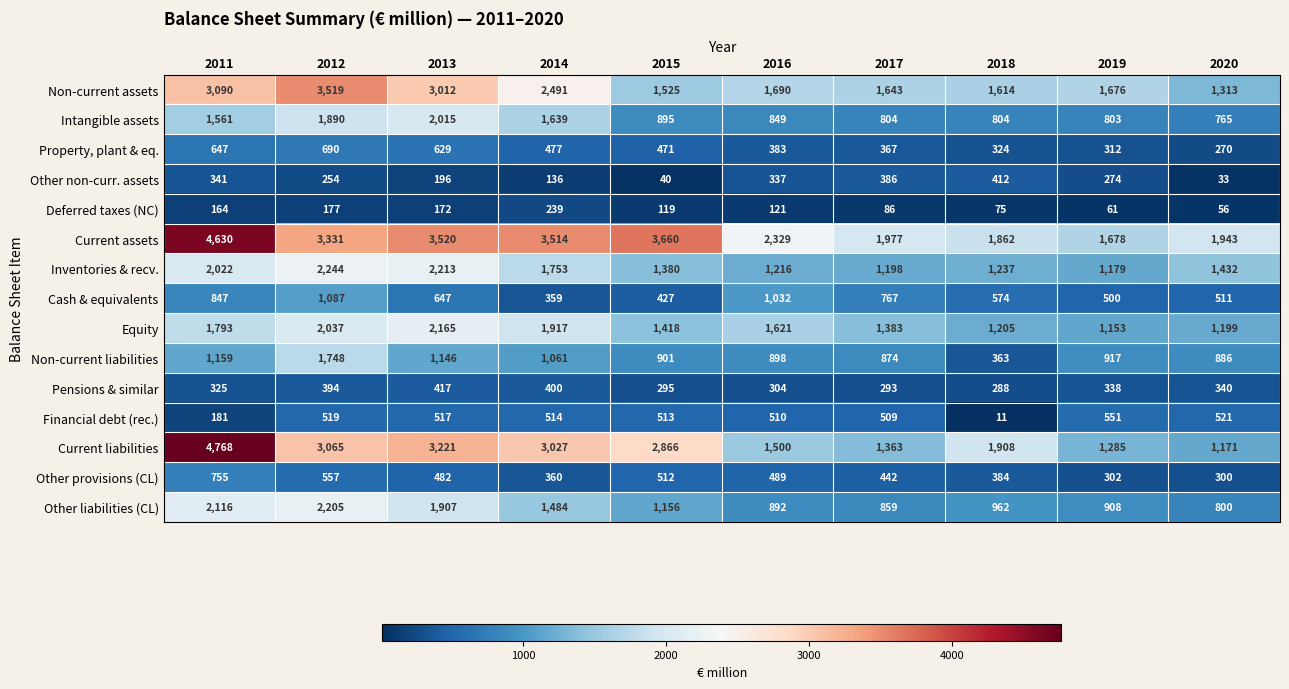

Read the Property, plant & eq. value at 2015.

471